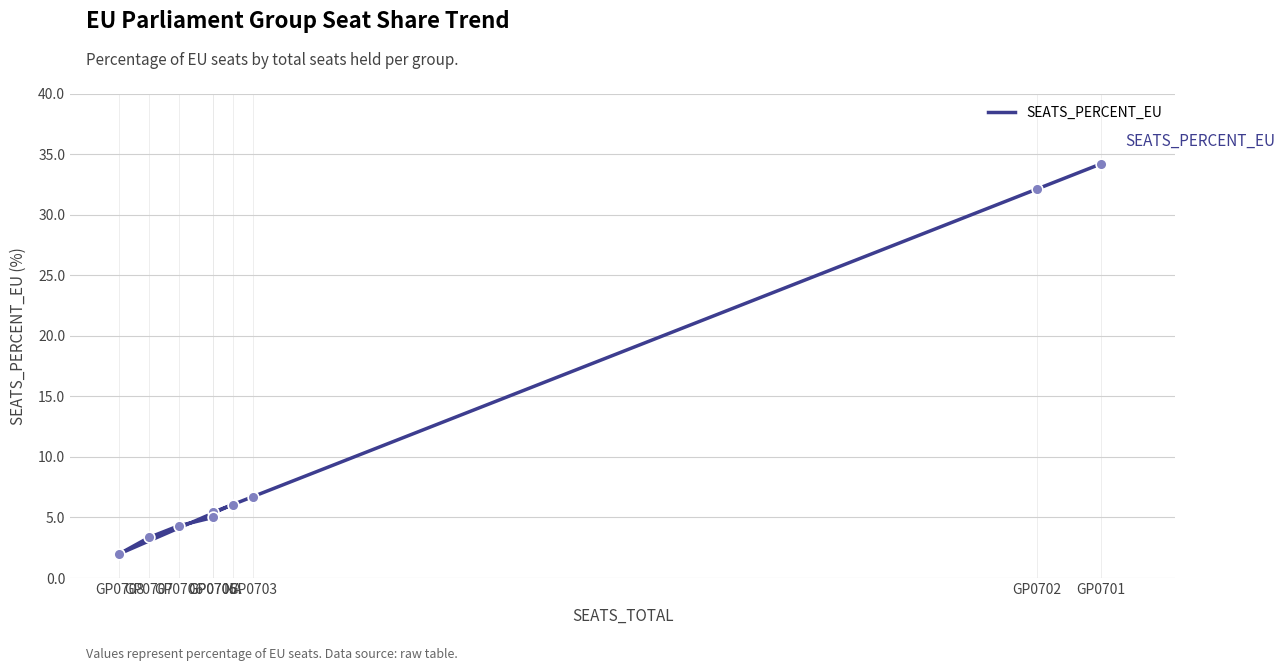

Approximately how many times larger is the value at GP0706 compared to GP0708?

2.2